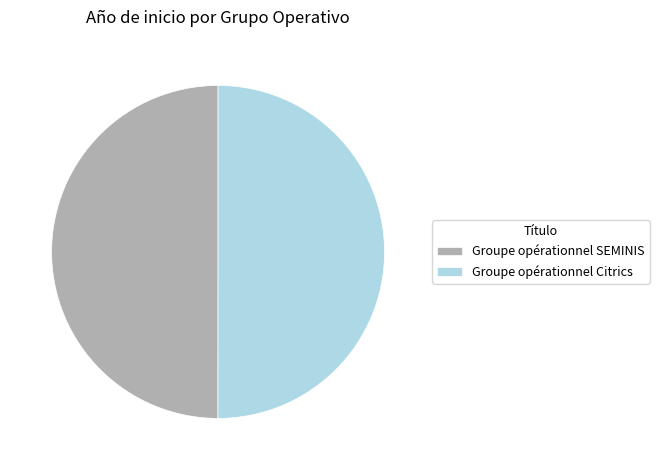

How many slices are in this pie chart?

2